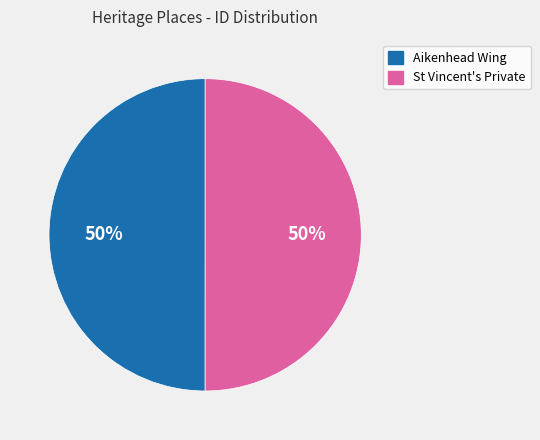

To the nearest percent, what is the average slice percentage?

50%